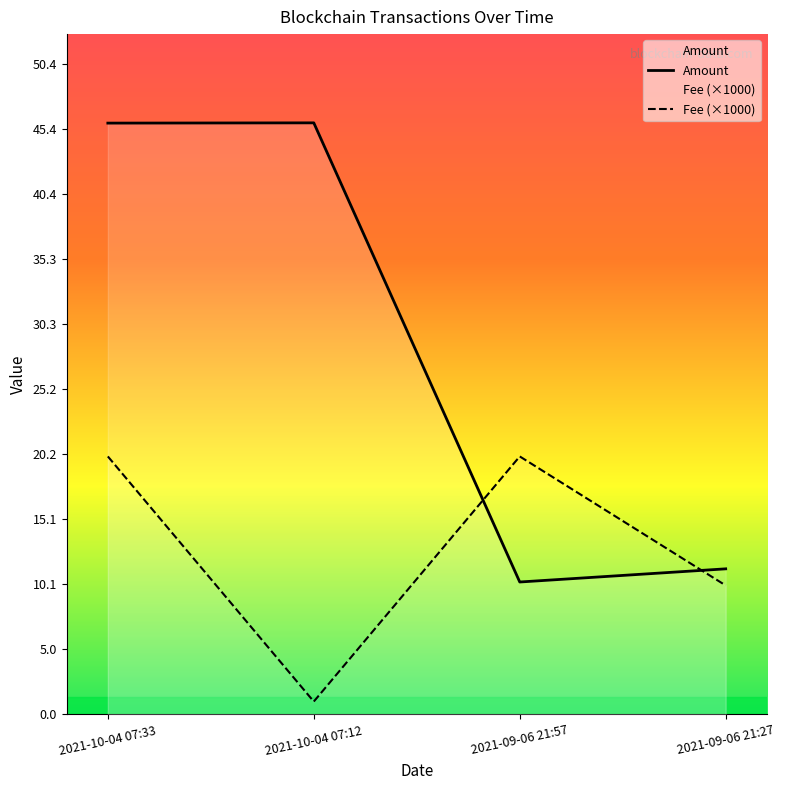

What is the value of the Amount point at the 4th from the left?

11.3